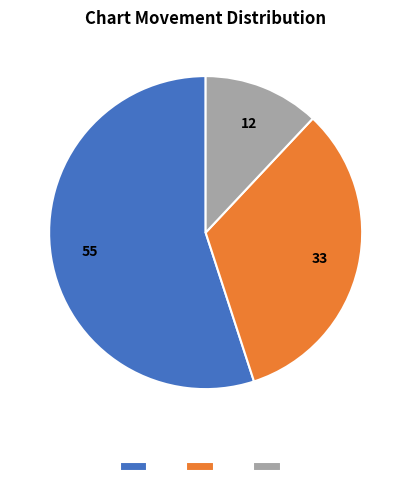

How many segments does this pie chart have?

3